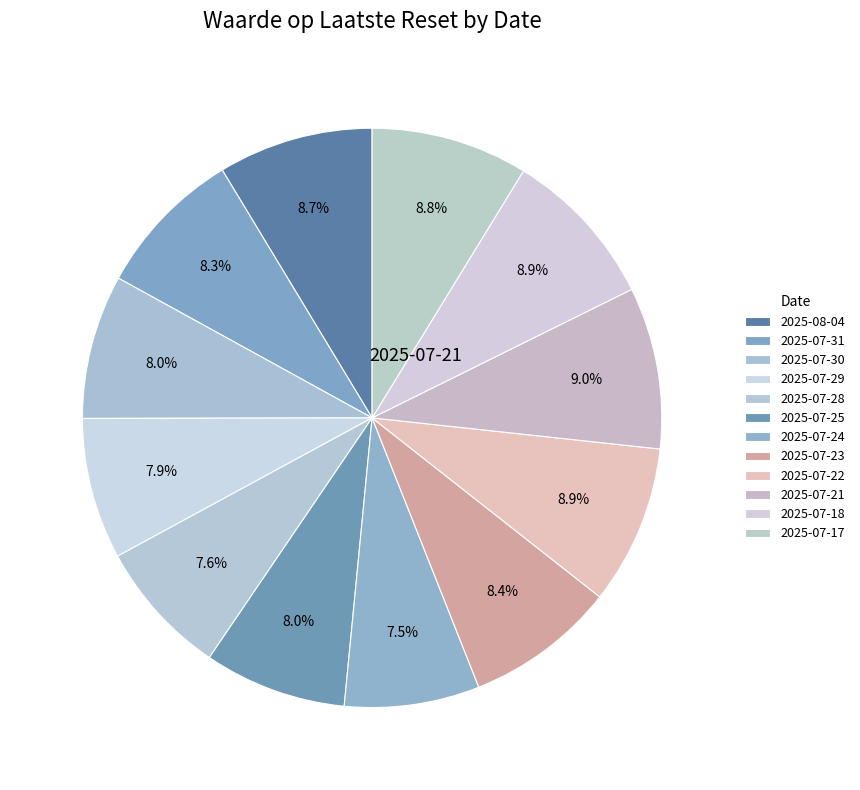

What portion of the pie excludes 2025-07-25?

92.0%